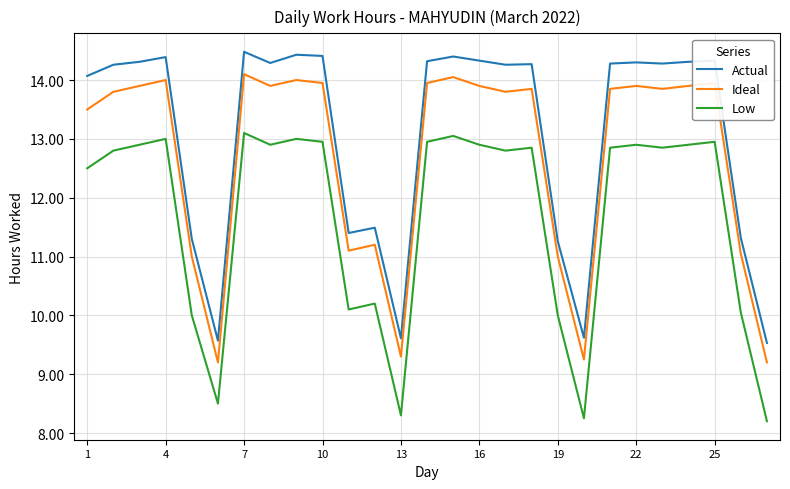

Rank the series by their maximum value, from lowest to highest.

Low, Ideal, Actual